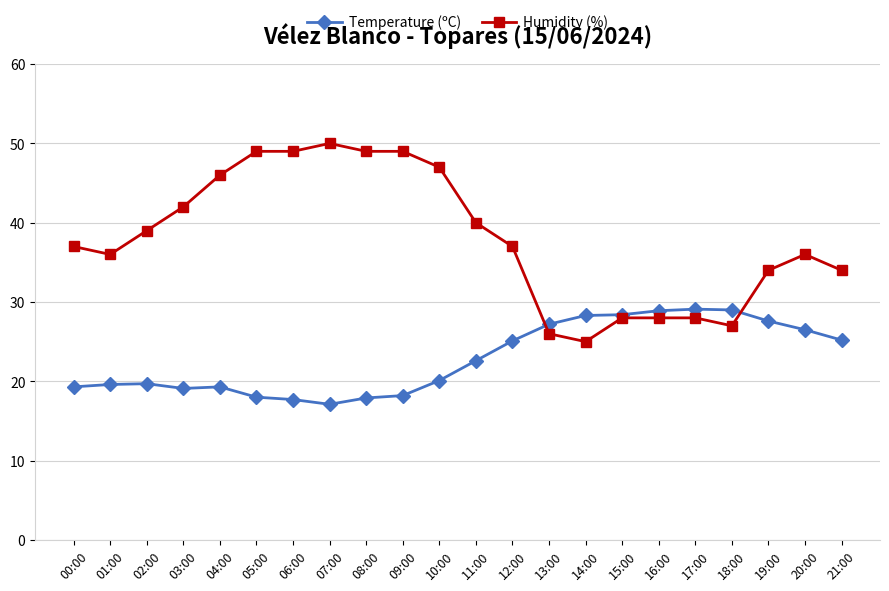

Which series changed the most between 14:00 and 16:00?

Humidity (%)